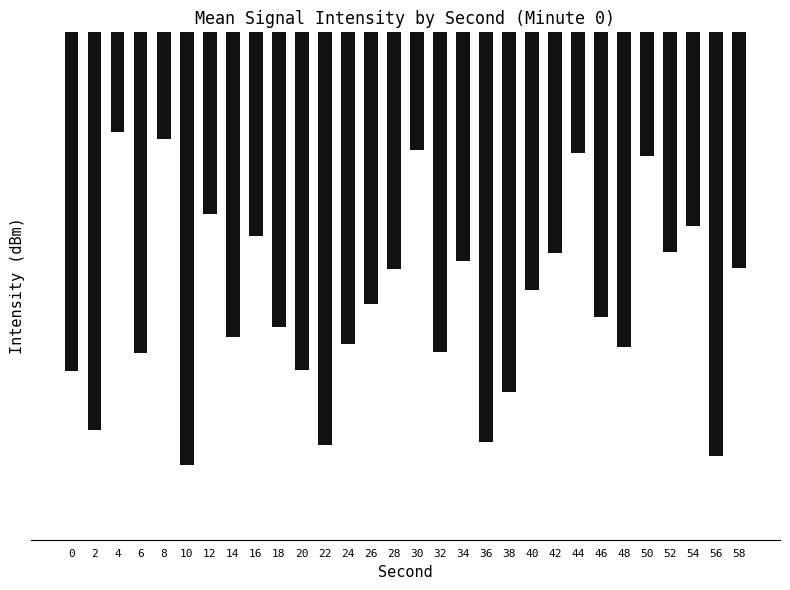

What is the change in value from 20 to 58?

+1.6